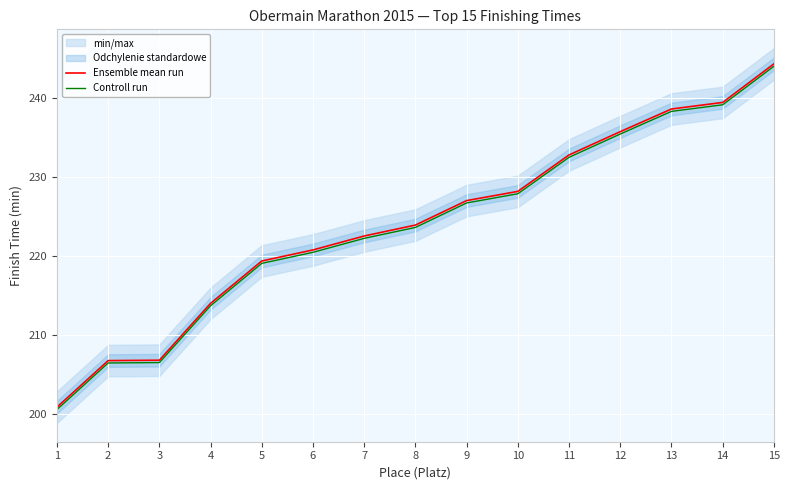

What is the average value of the Ensemble mean run series?

224.1